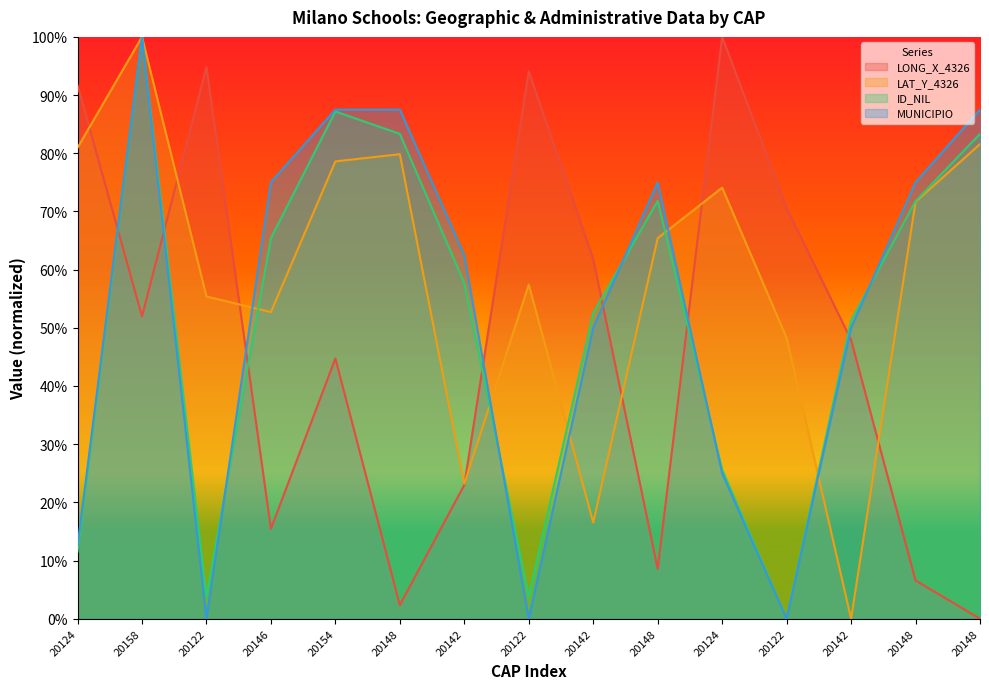

Which category has the highest value across all series?

20124